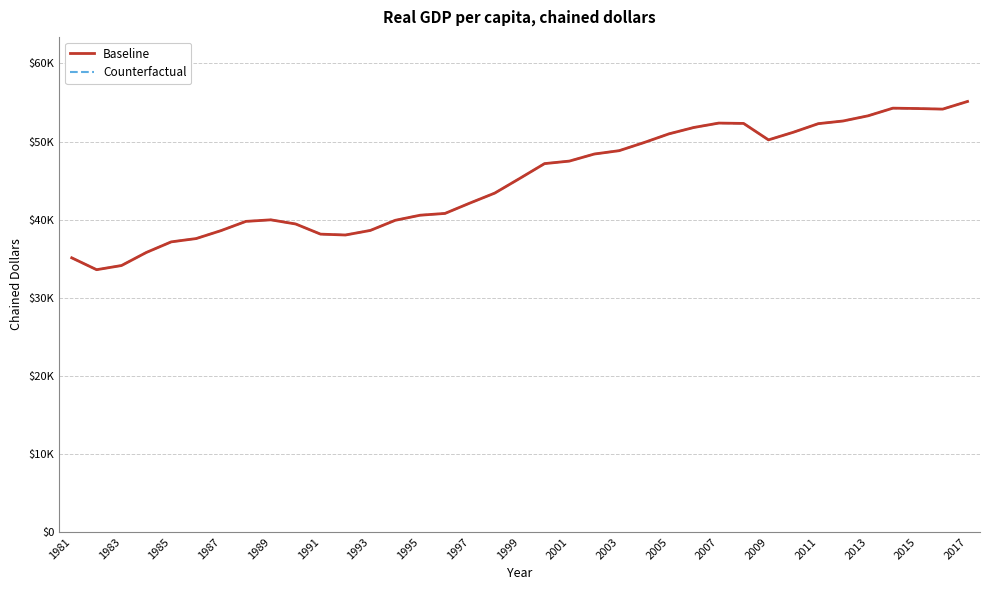

Is this an area chart (filled region under the line)?

No